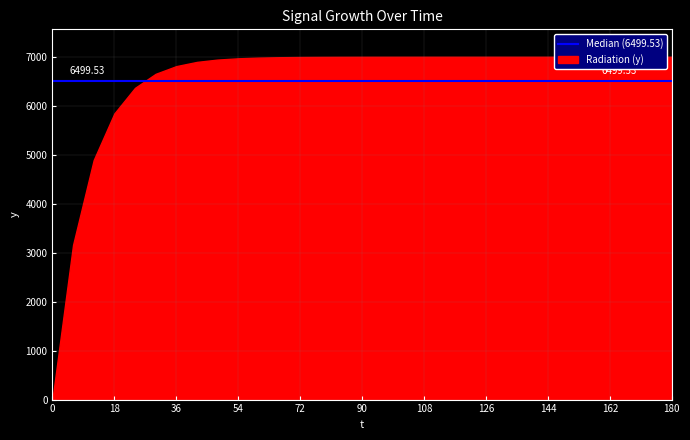

Reading left to right, extract all data points from this chart.

0.0	3158.3	4891.6	5842.9	6365.0	6651.5	6808.7	6895.0	6942.4	6968.4	6982.6	6990.5	6994.8	6997.1	6998.4	6999.1	6999.5	6999.7	6999.9	6999.9	7000.0	7000.0	7000.0	7000.0	7000.0	7000.0	7000.0	7000.0	7000.0	7000.0	7000.0